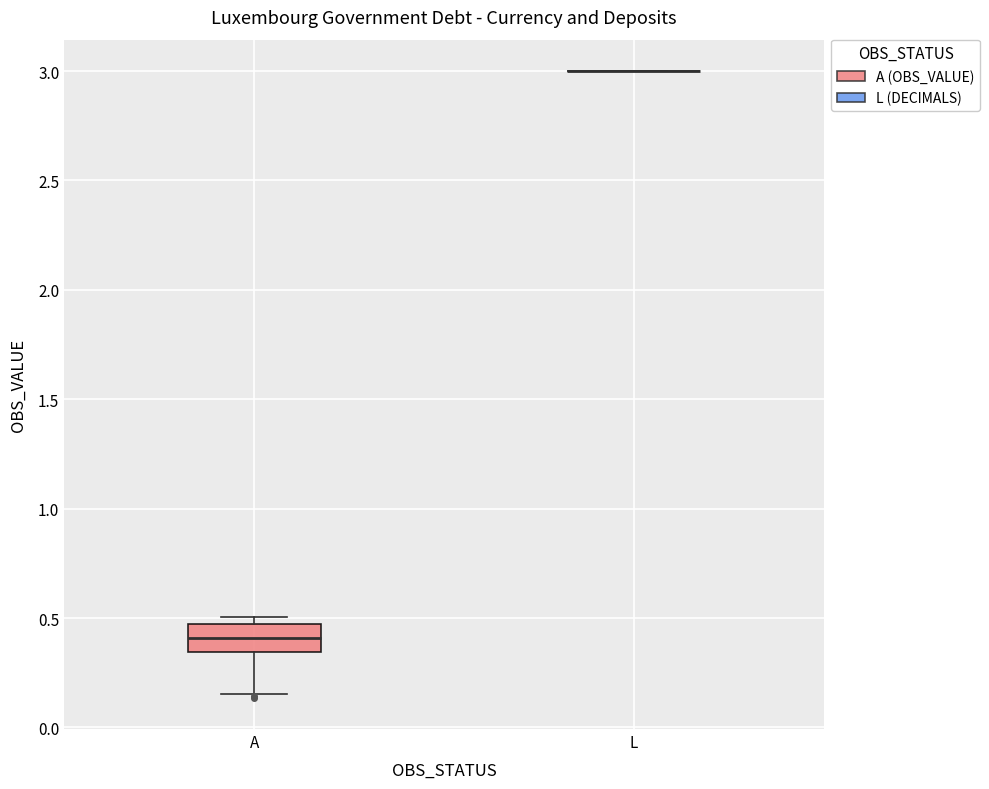

Comparing the boxes themselves (not the whiskers), which one is the tallest?

A